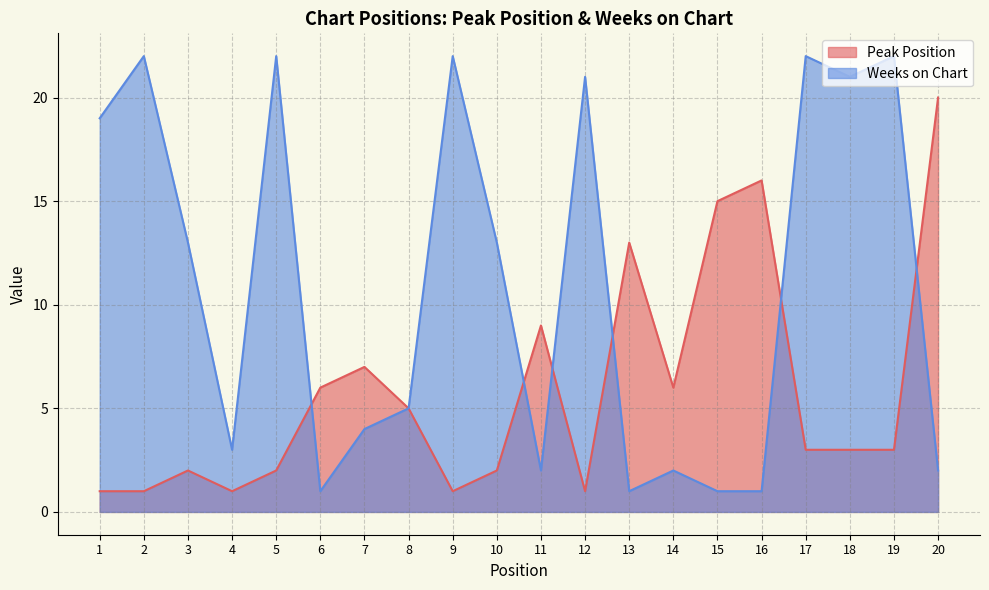

At which label does Weeks on Chart first exceed 13?

1